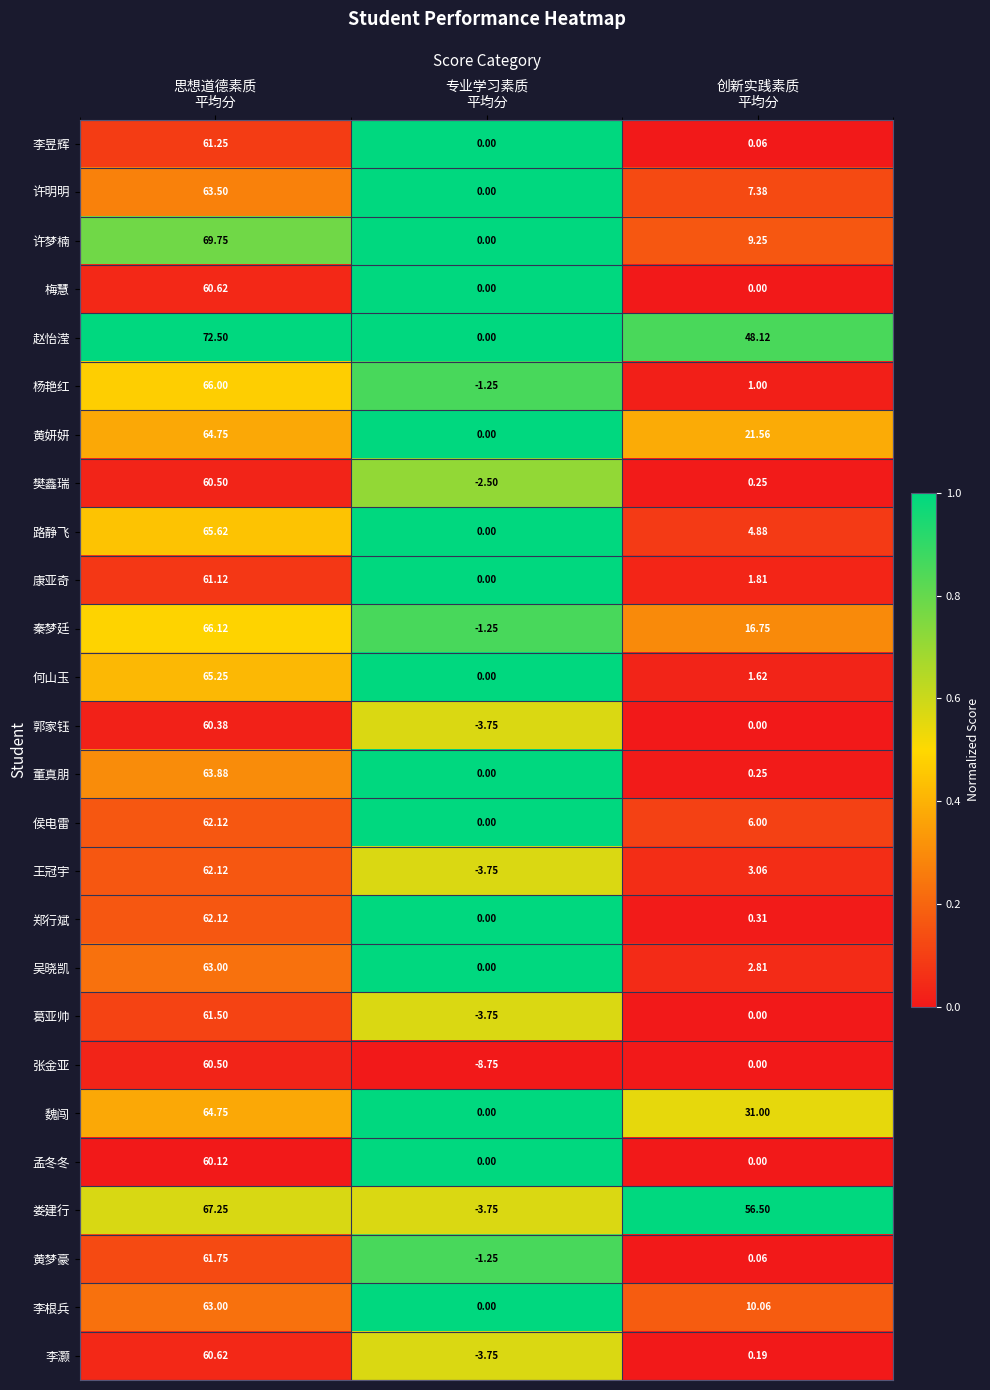

Which series has the largest total across all categories?

赵怡滢